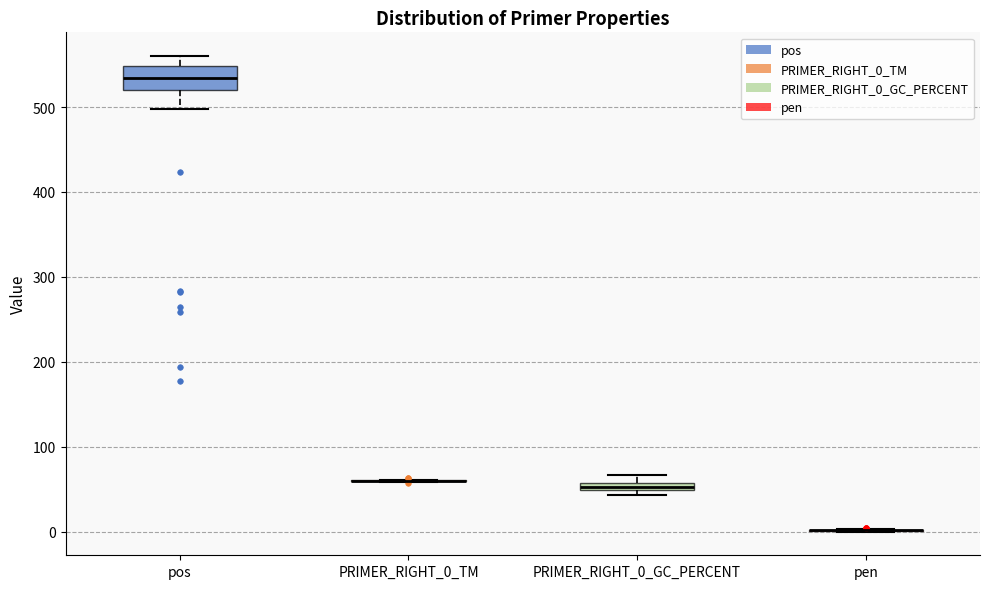

Where does the upper whisker of the box for pos end on the y-axis? The values are not printed on the chart, so give them approximately, as read against the axis.

560